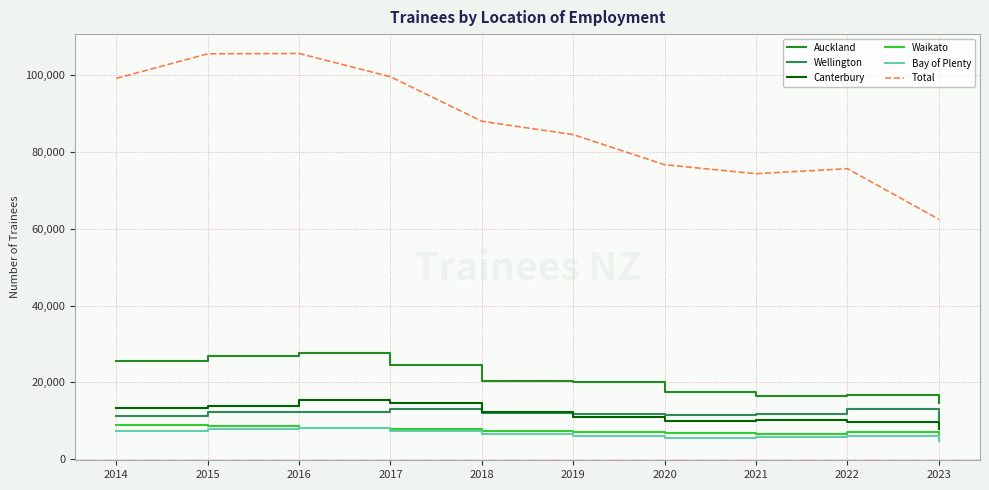

Which series has the largest total across all categories?

Total